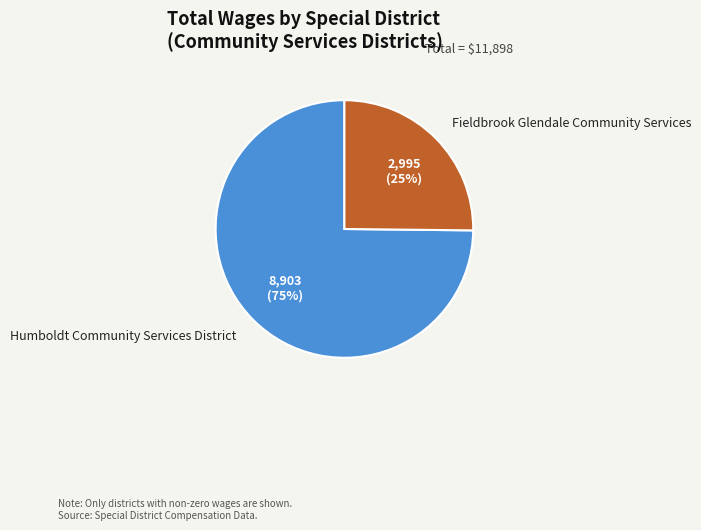

To the nearest percent, what is the combined percentage of Fieldbrook Glendale Community Services and Humboldt Community Services District?

100%